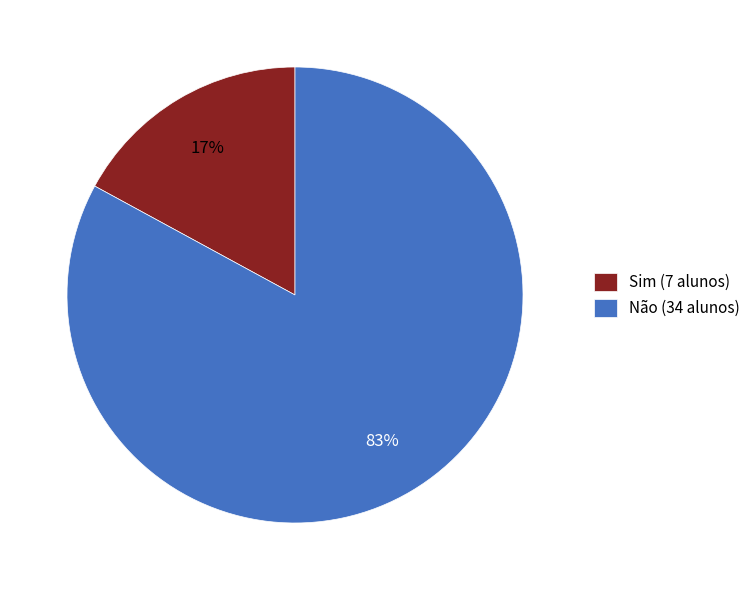

Do Sim (7 alunos) and Não (34 alunos) together represent more than half of the pie?

Yes